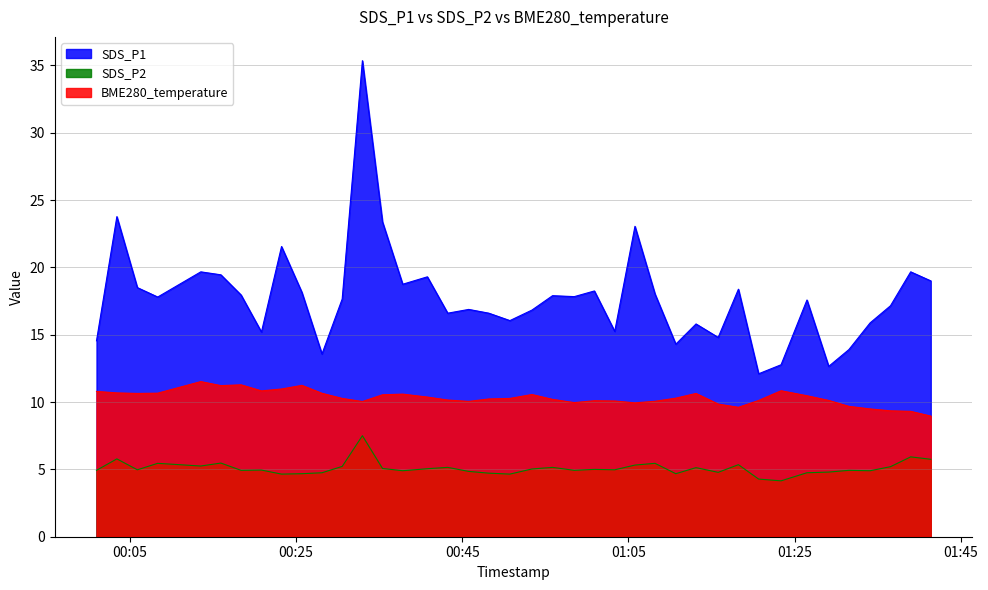

Which series has the largest range (max minus min)?

SDS_P1